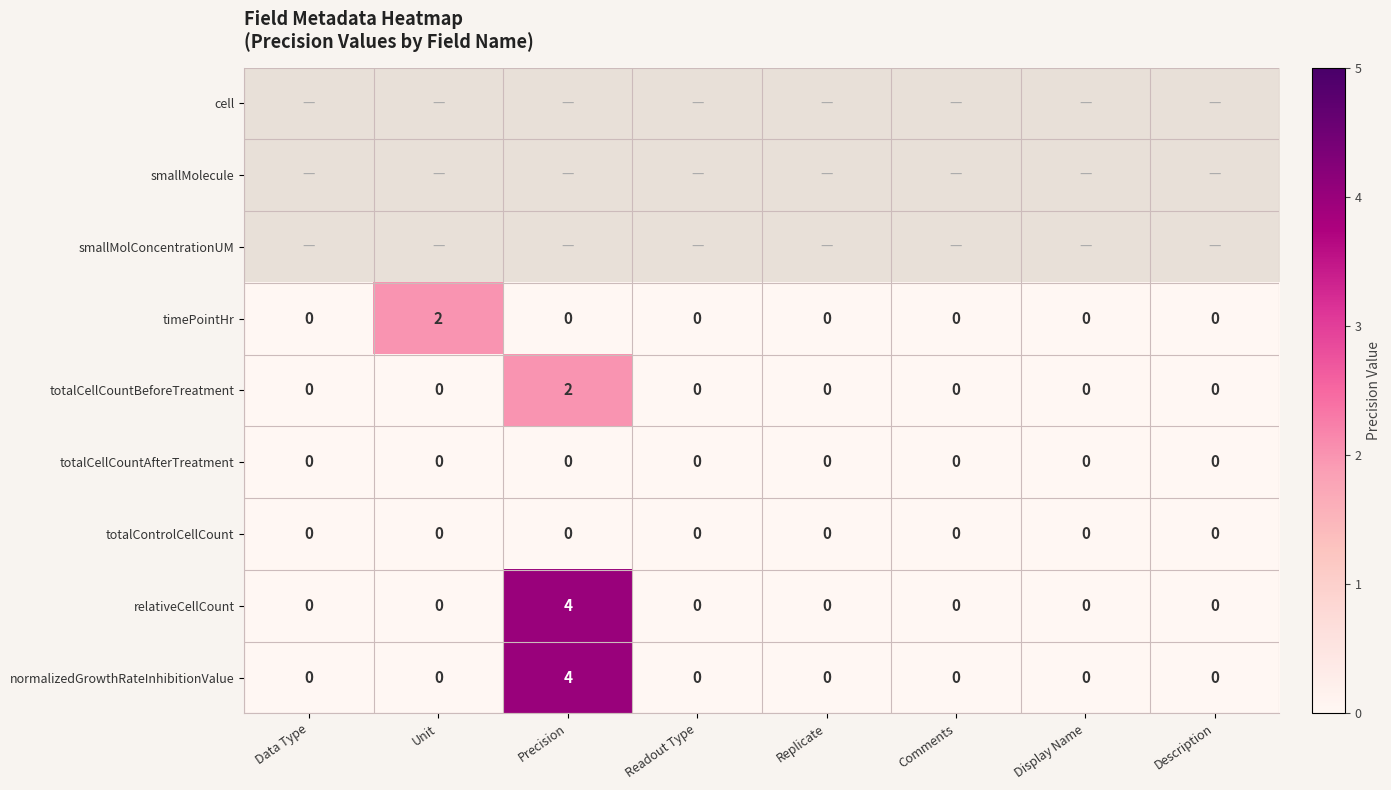

What is the difference between the maximum and minimum values in the normalizedGrowthRateInhibitionValue series?

4